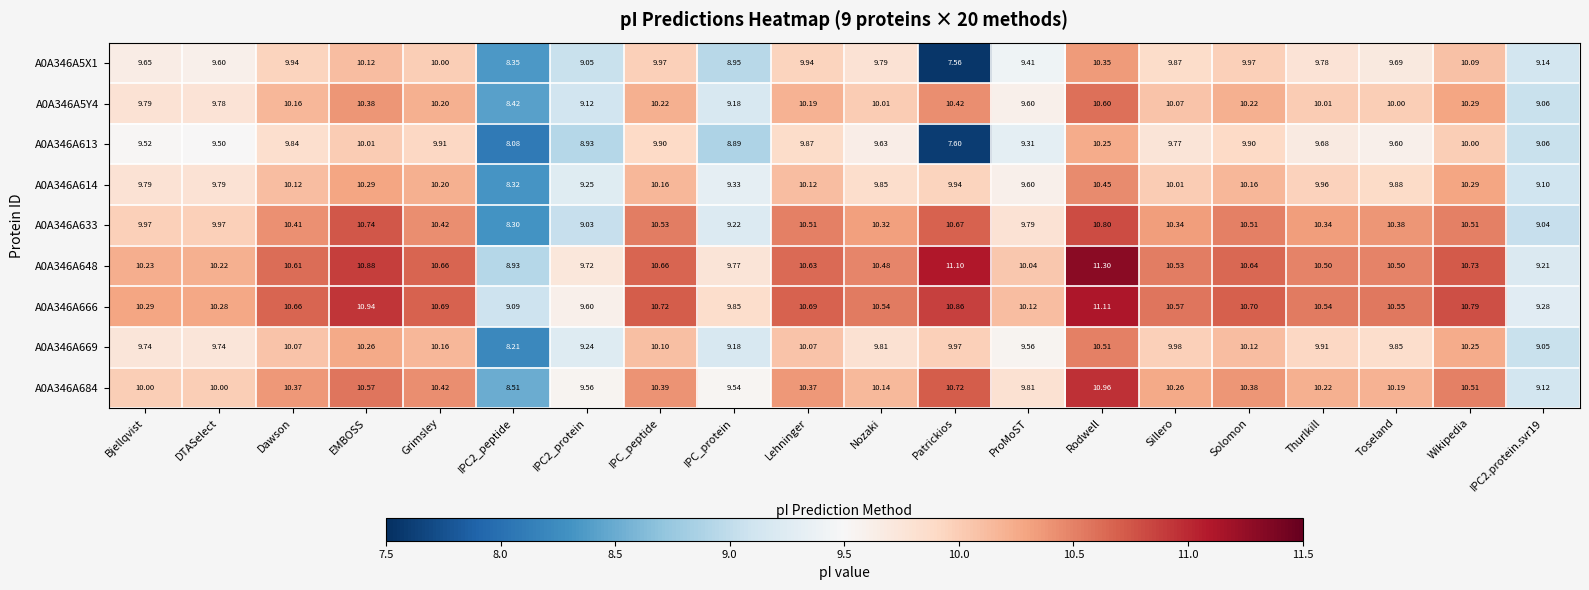

What is the total value across all series at Sillero?

91.4